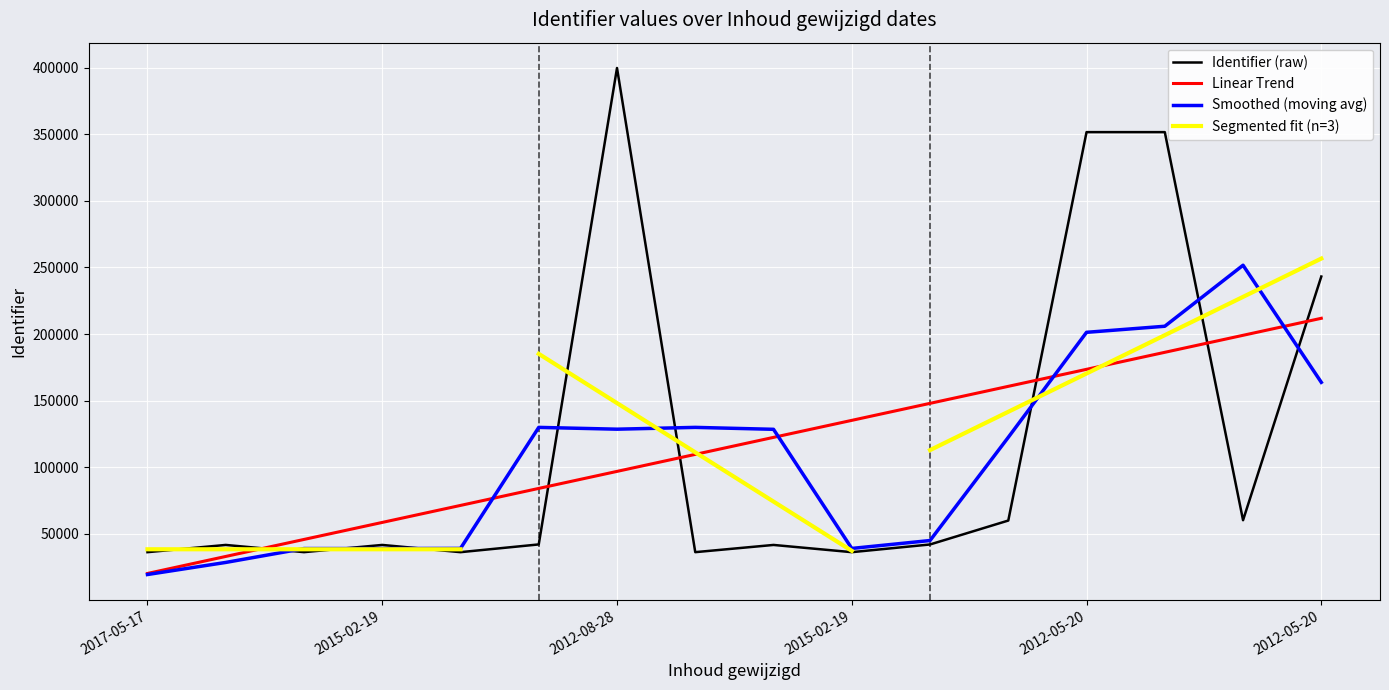

Between 2015-02-19 and 2015-02-19, which is larger?

2015-02-19